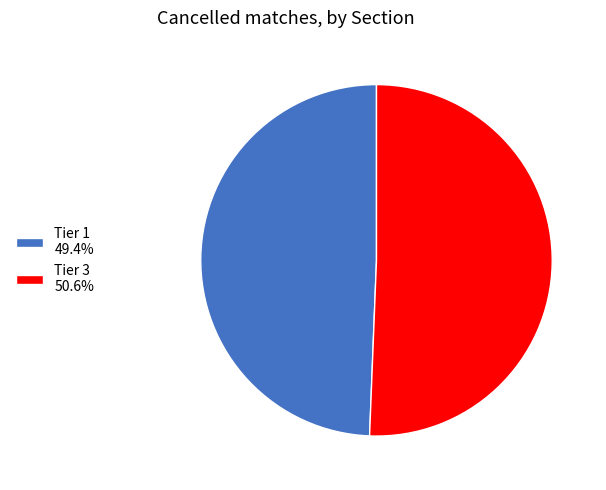

Do Tier 1 and Tier 3 together represent more than half of the pie?

Yes